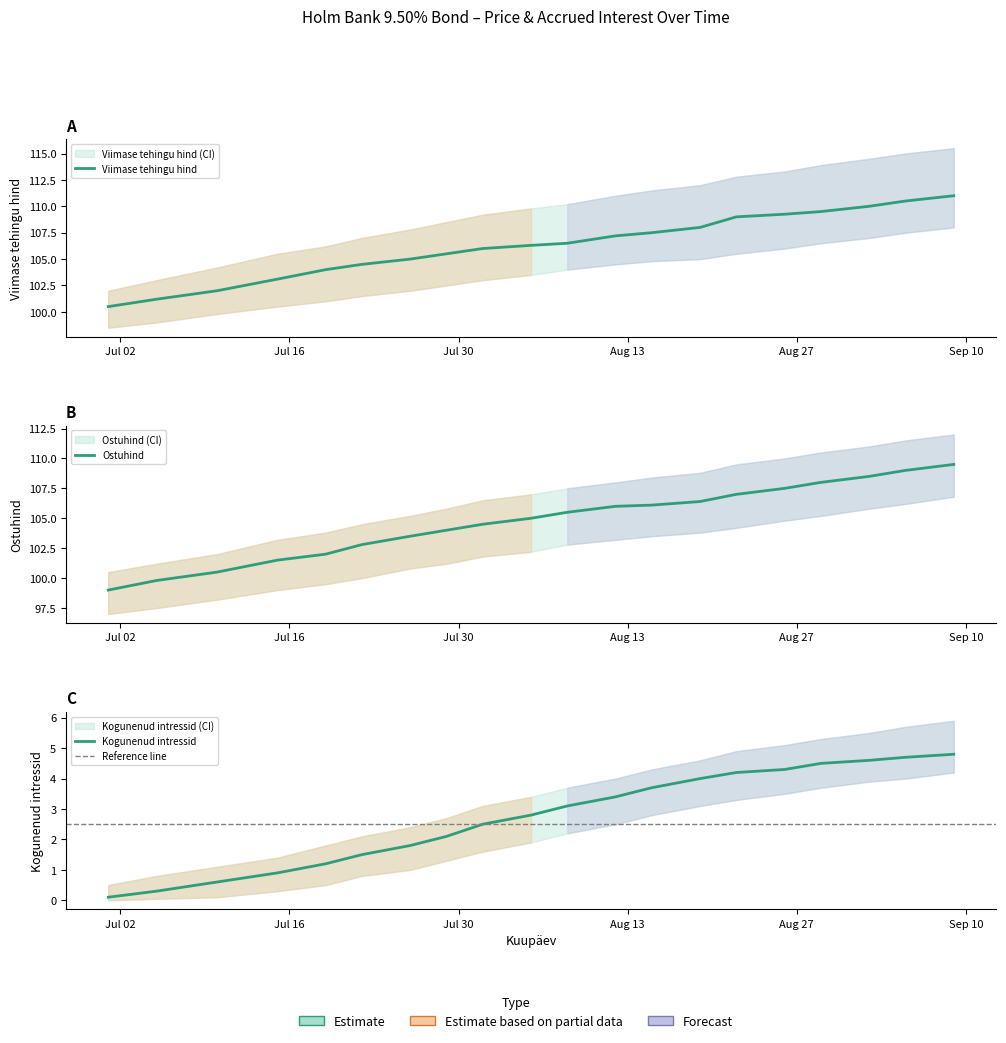

Which category has the lowest value across all series?

2024-07-01